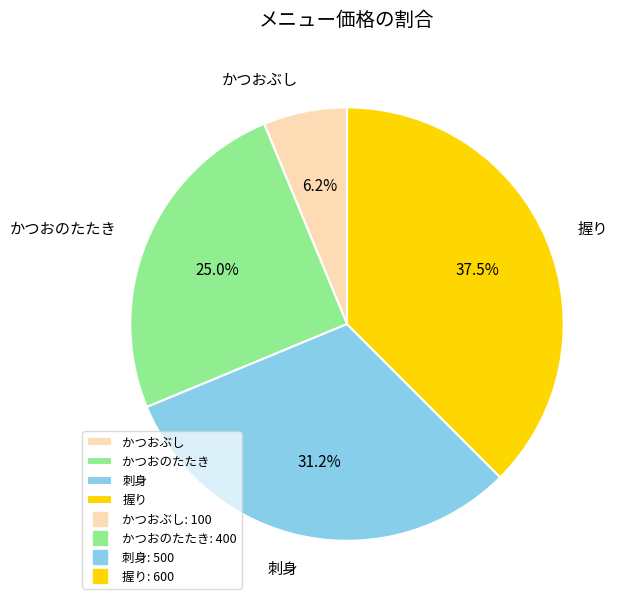

Does any single category account for the majority?

No